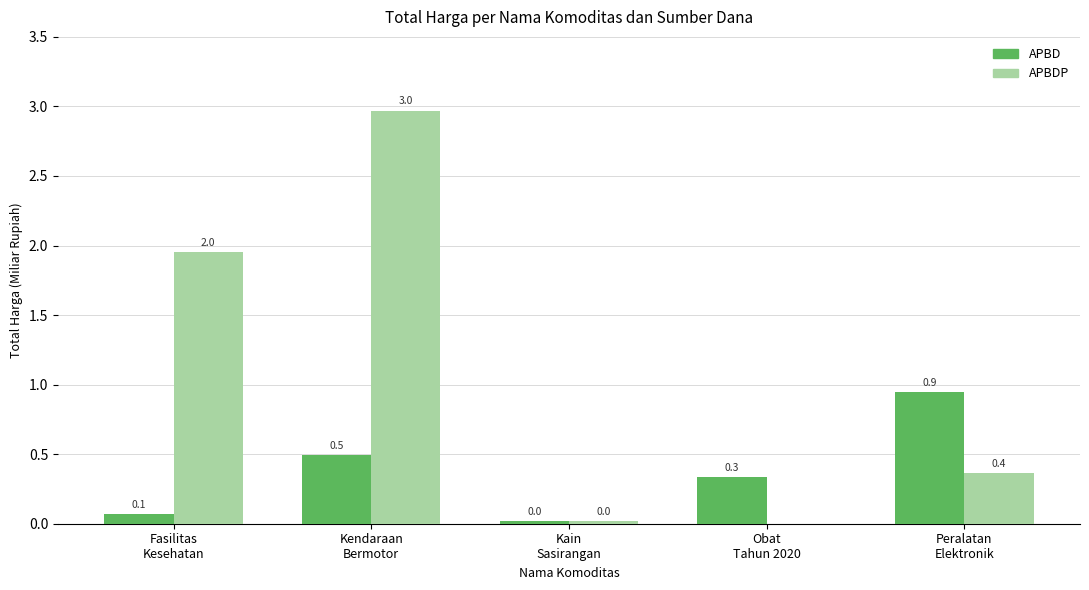

Is the value of APBD at Kain
Sasirangan greater than the value of APBDP at Kendaraan
Bermotor?

No